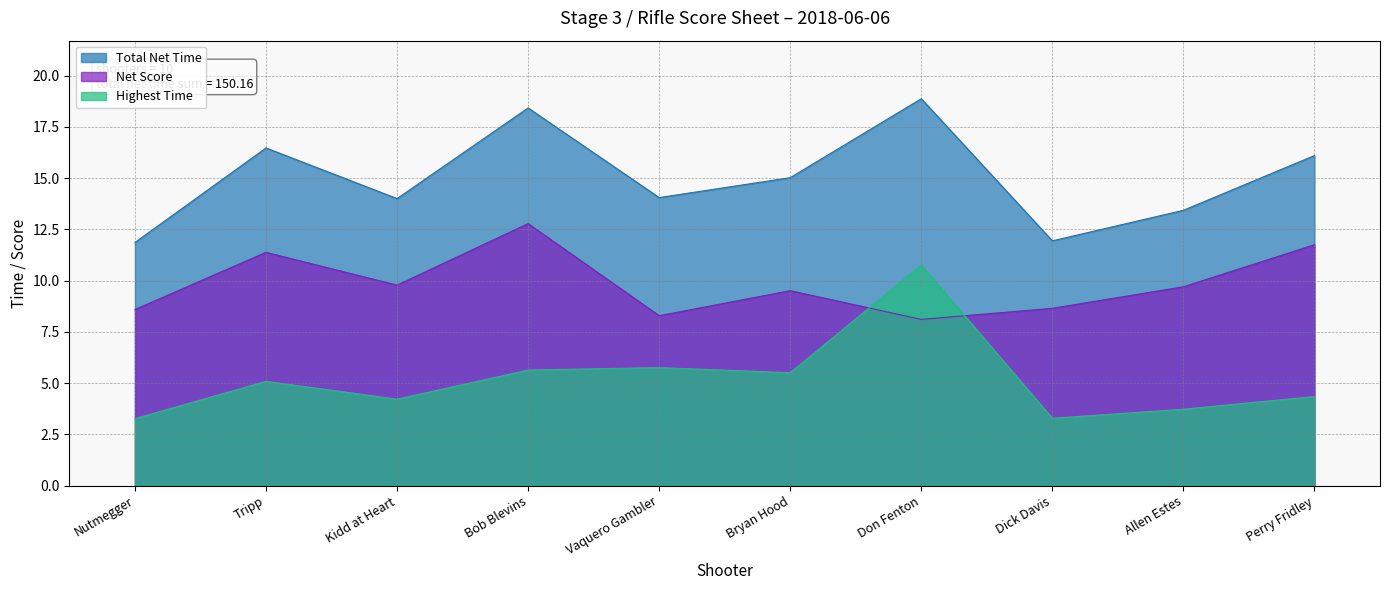

True or false: Total Net Time has more than 0 points higher than both neighbors.

True